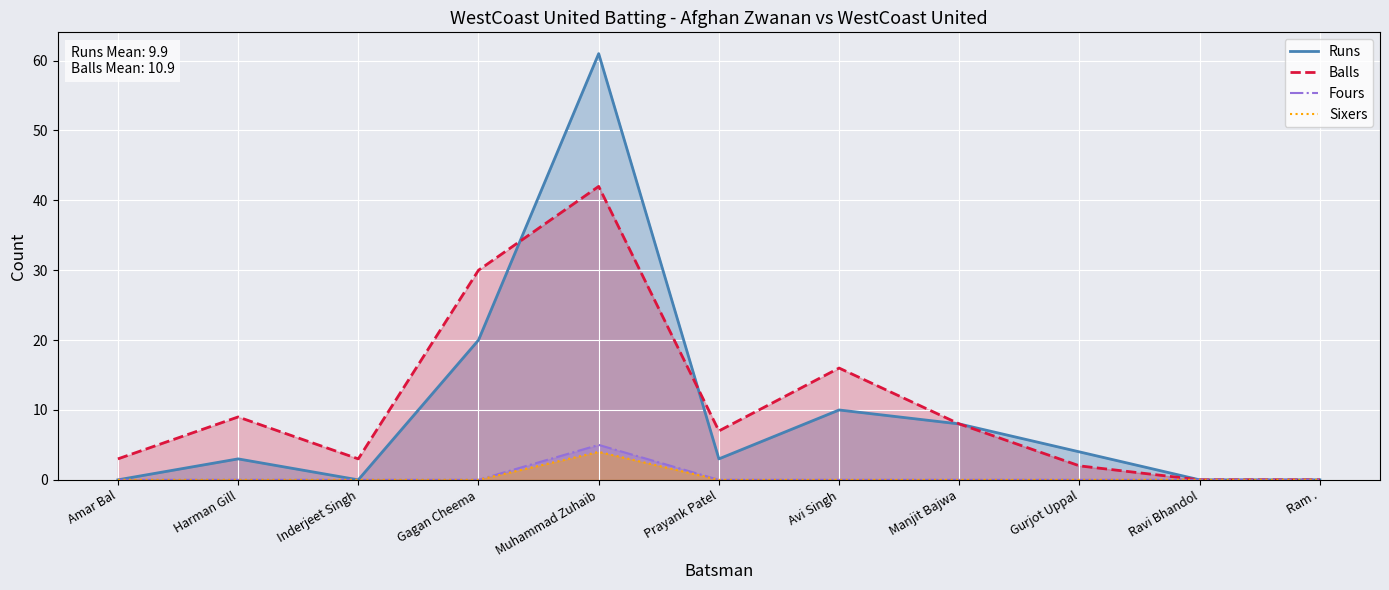

What is the highest value of the Fours series?

5